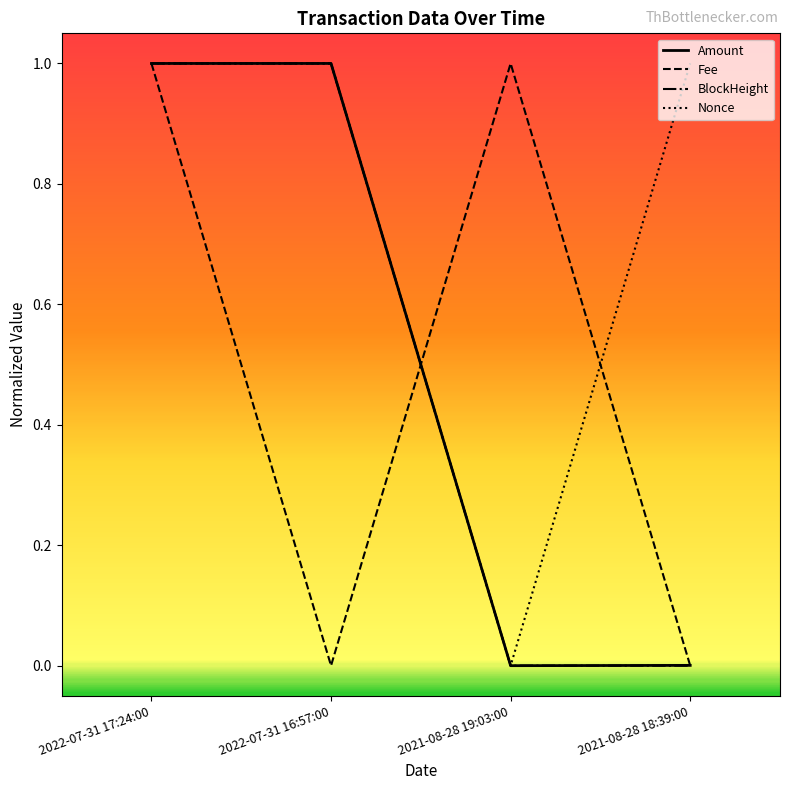

At which category is the sum across all series the highest?

2022-07-31 17:24:00